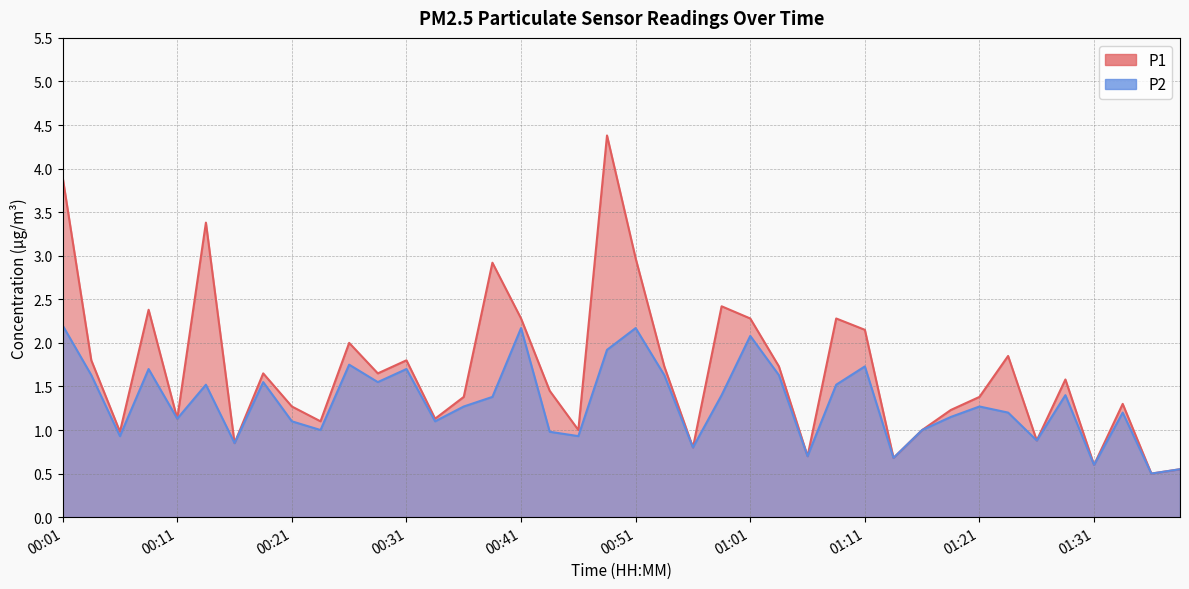

What is the difference between the second highest and minimum values in the P1 series?

3.4